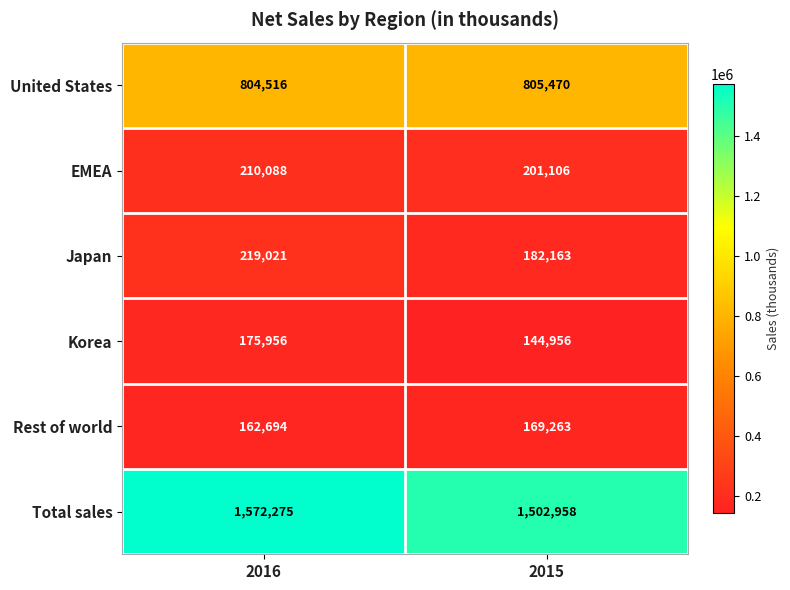

List the series in order of their peak value, lowest first.

Rest of world, Korea, EMEA, Japan, United States, Total sales